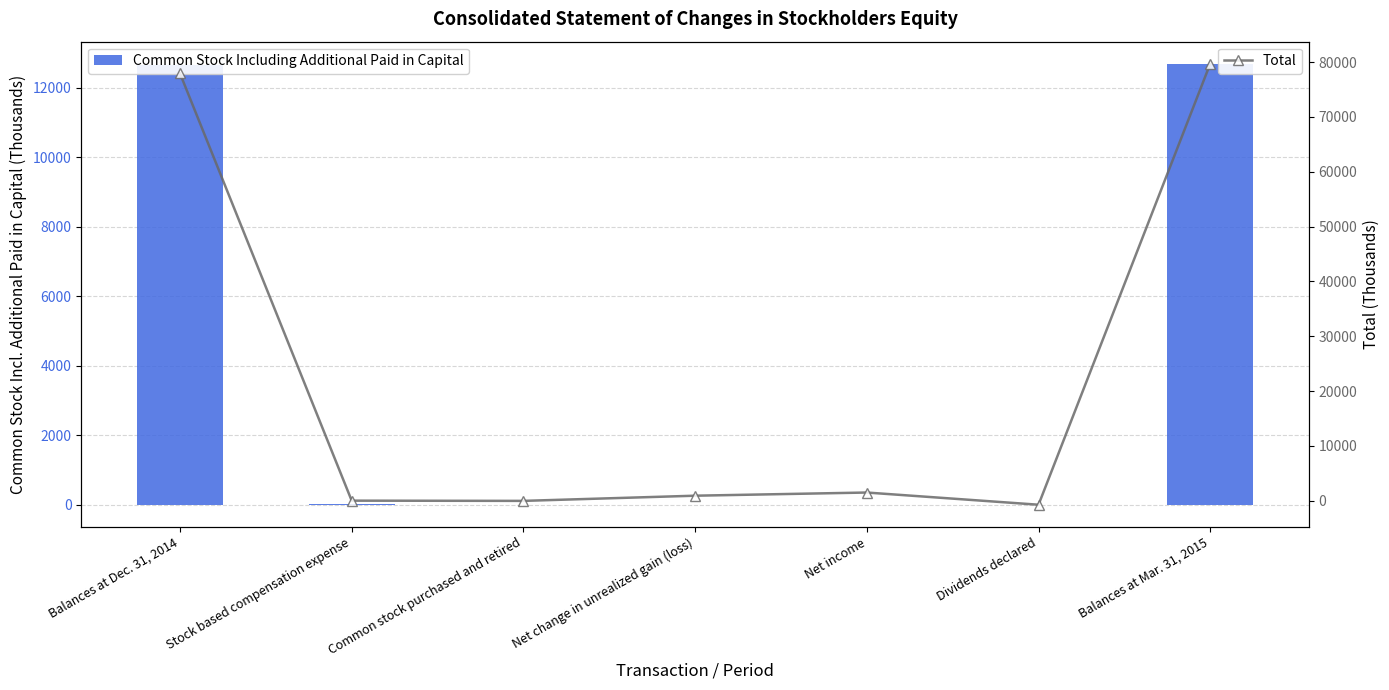

How many series are shown in this chart?

2